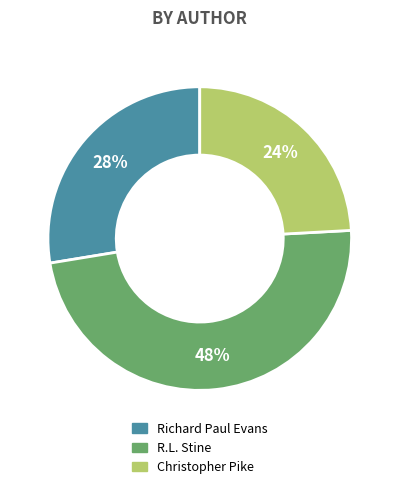

Is there any slice that represents more than half of the pie?

No